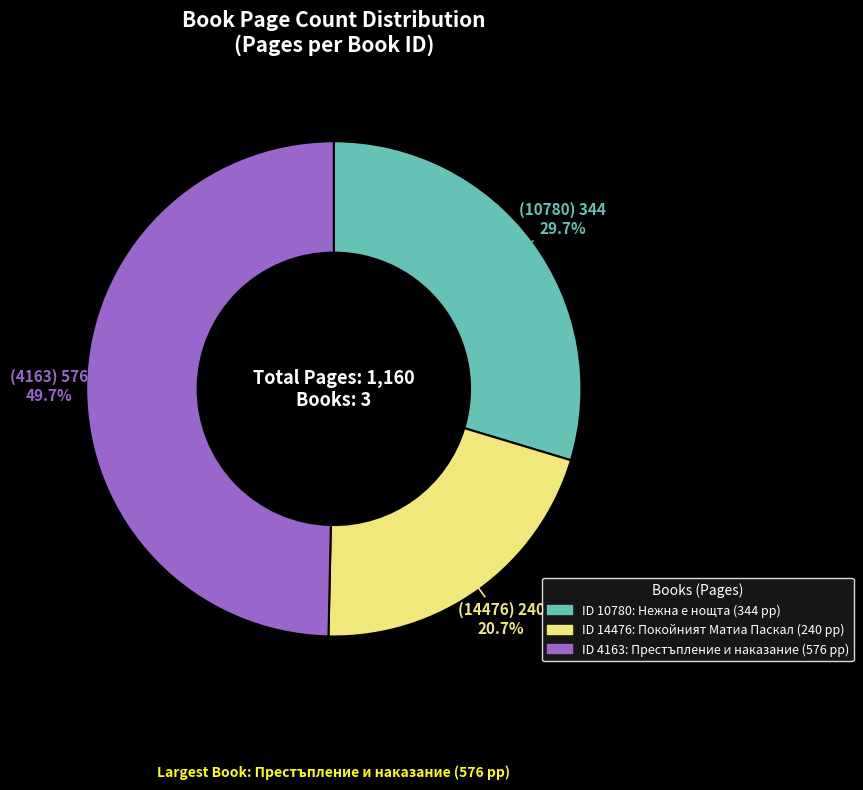

How many segments does this pie chart have?

3